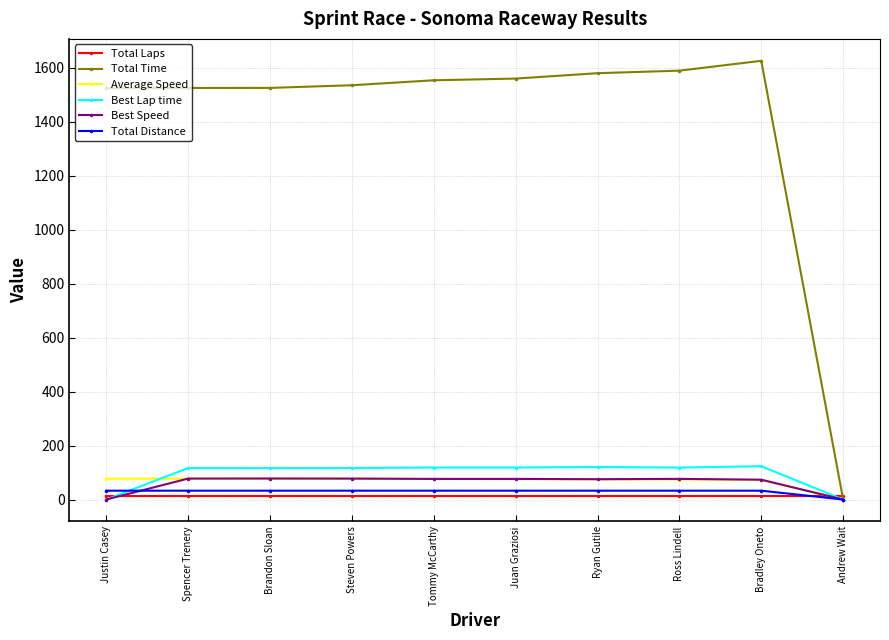

What is the label of the 6th point from the left?

Juan Graziosi